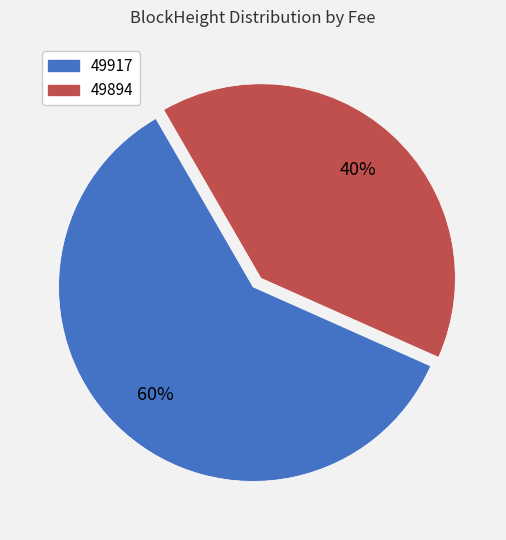

Which slice is the largest?

49917